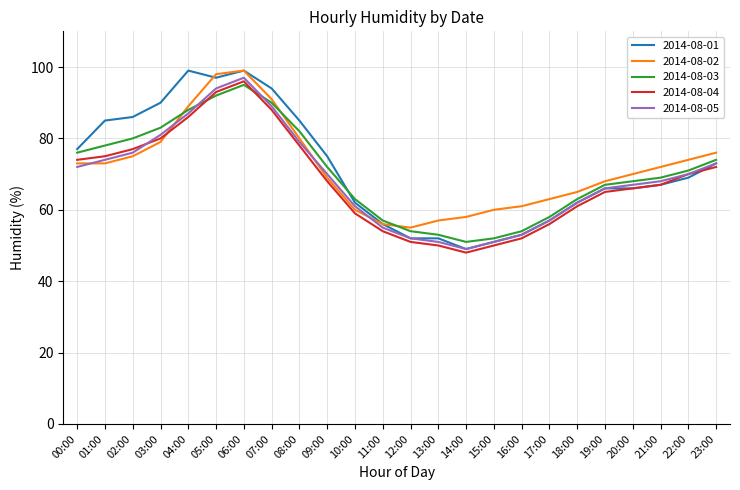

What is the approximate value of 2014-08-04 at 21:00, to the nearest 10?

70